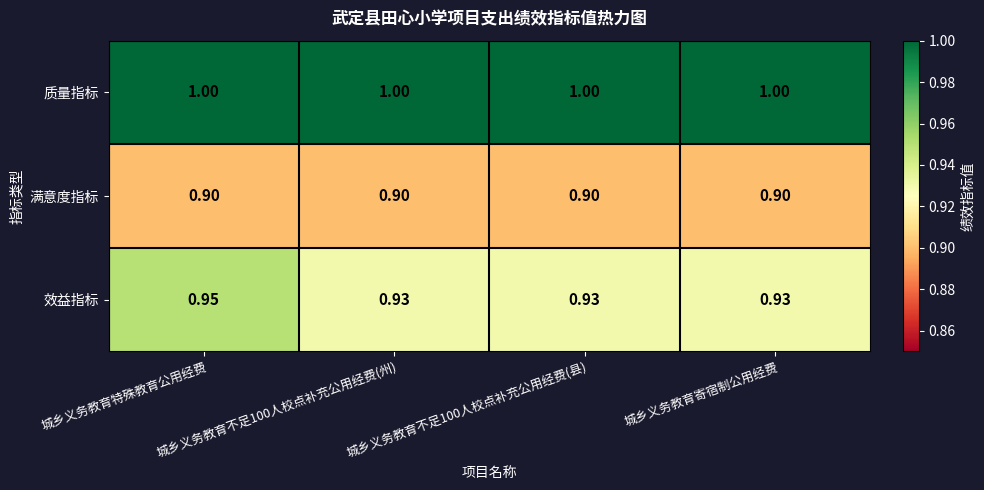

What is the total value across all series at 城乡义务教育不足100人校点补充公用经费(县)?

2.8